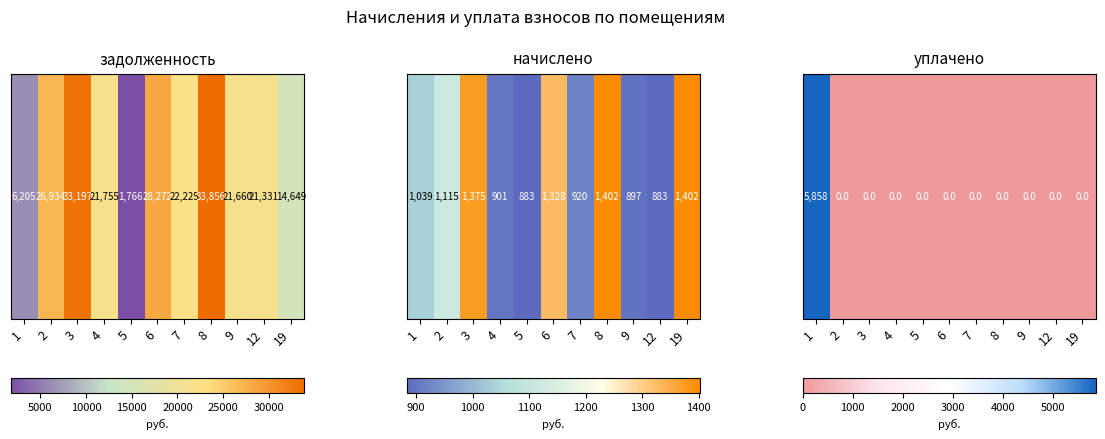

Is it true that the value at 19 is 0?

True